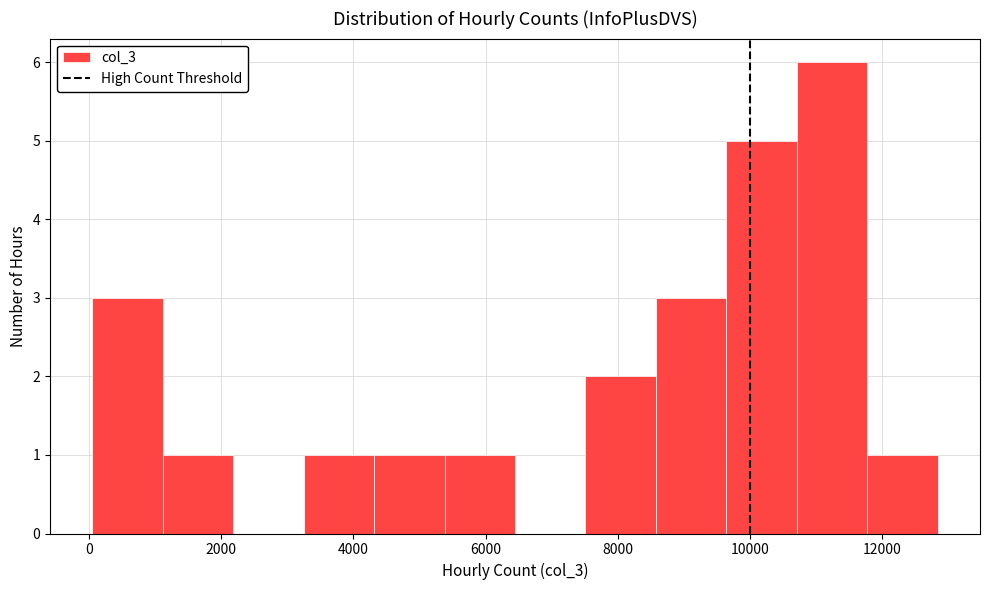

How tall is the bar that spans 11800 to 12800 on the x-axis? Neither the bar edges nor the heights are printed on the chart, so give them approximately, as read against the axes.

1